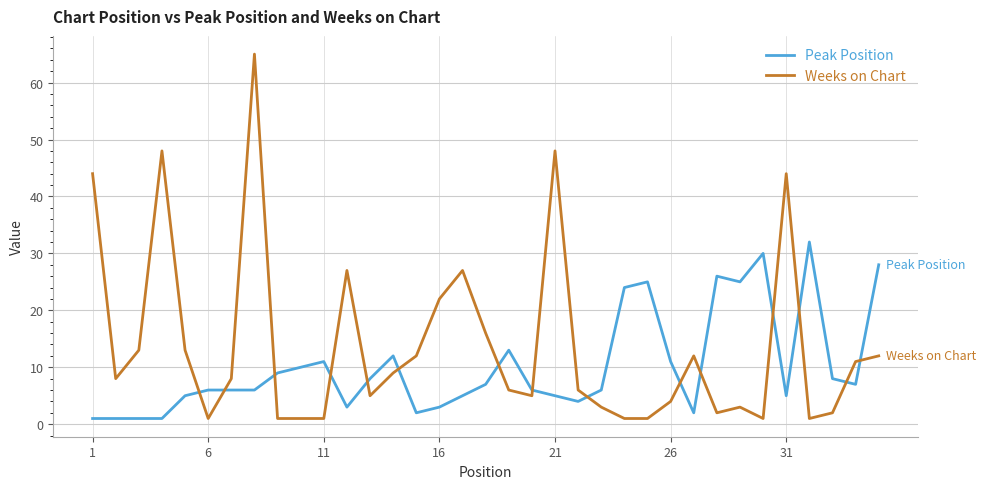

Is this an area chart (filled region under the line)?

No